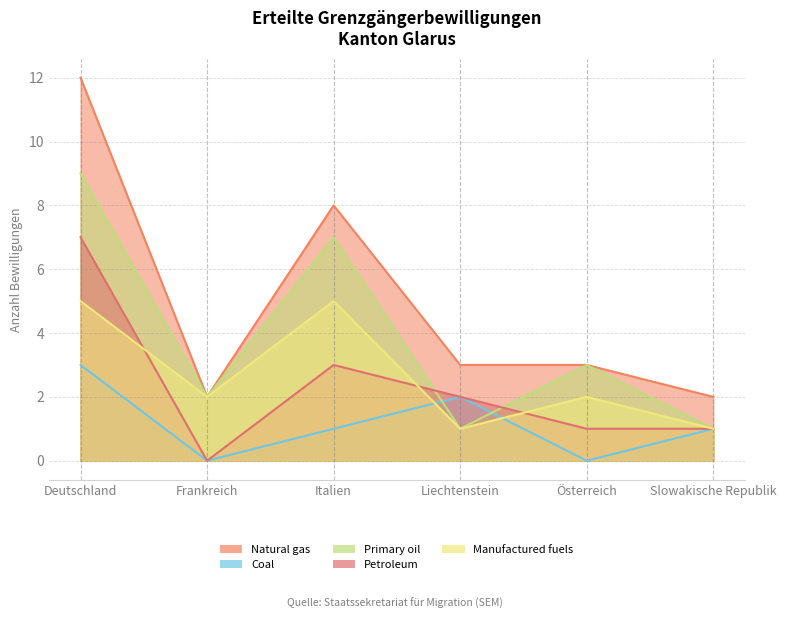

True or false: Manufactured fuels and Primary oil intersect in this chart.

False